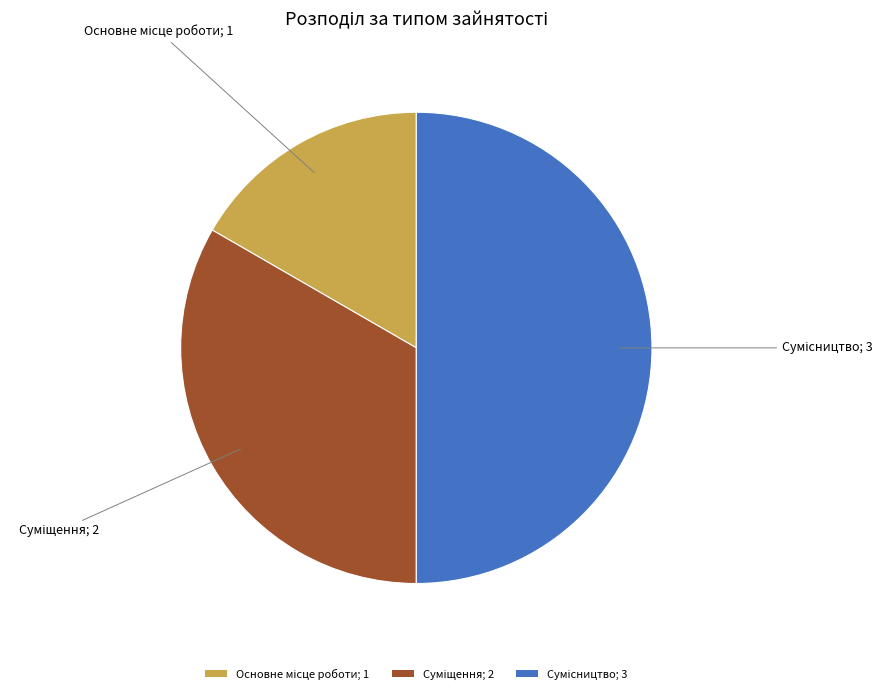

To the nearest percent, what percentage of the pie is Суміщення?

33%